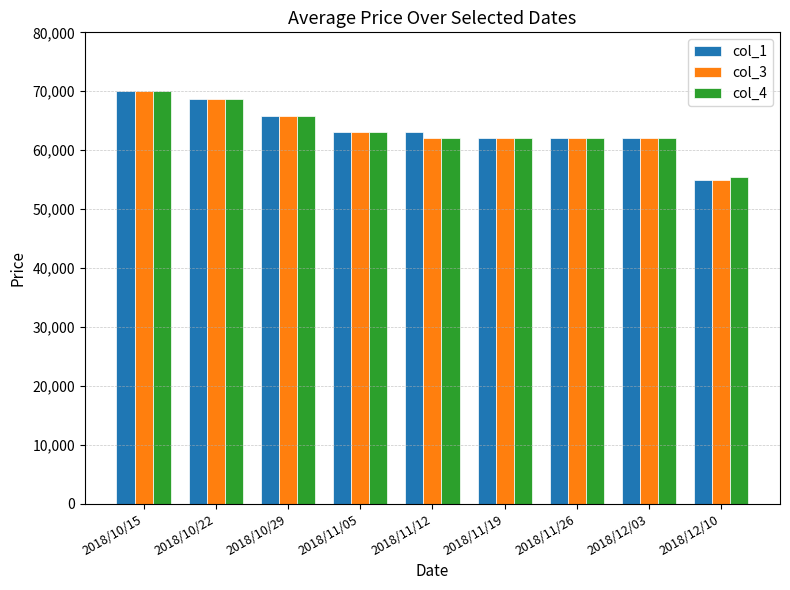

At which label does col_4 reach its peak?

2018/10/15